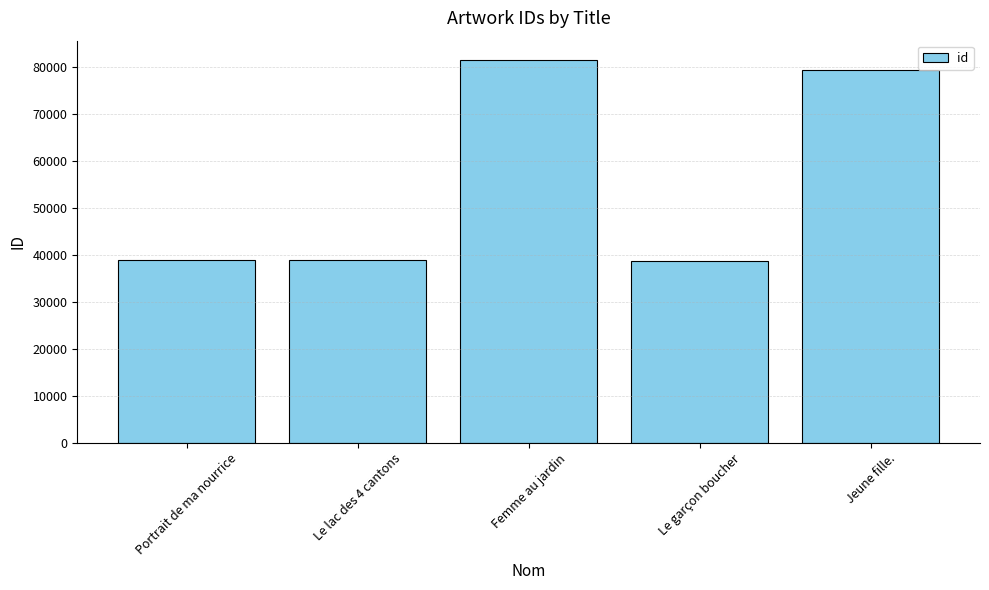

Approximately how many times larger is the value at Jeune fille. compared to Le garçon boucher?

2.0